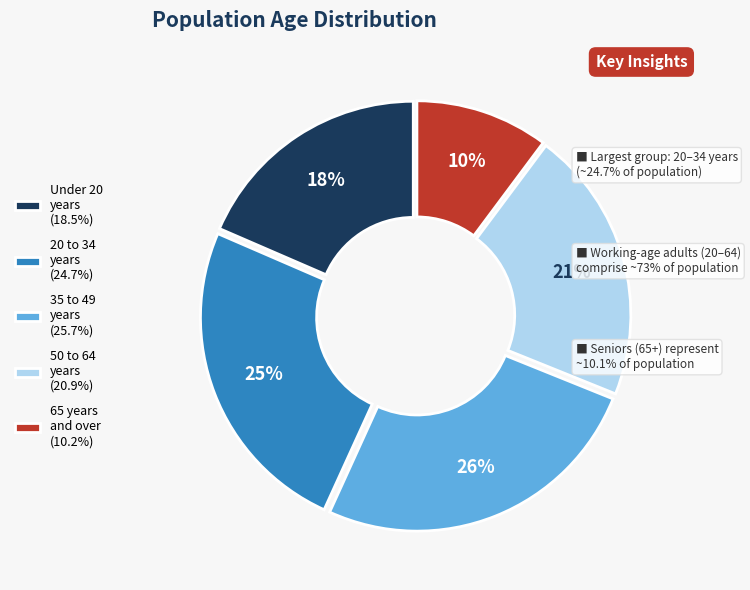

What is the ratio of the value at 35 to 49 years (25.7%) to the value at 50 to 64 years (20.9%)?

1.2